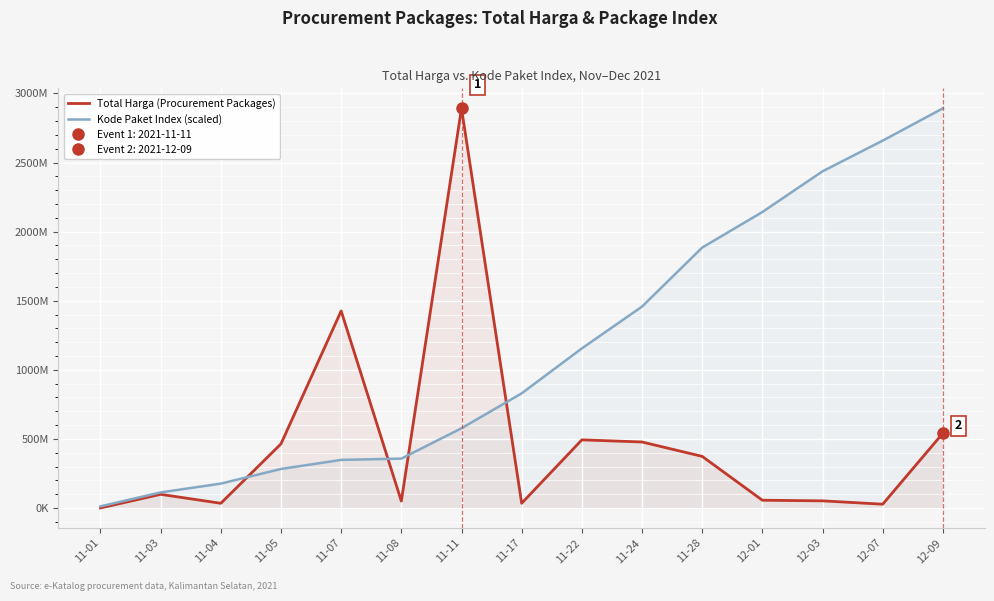

How many series are shown in this chart?

2